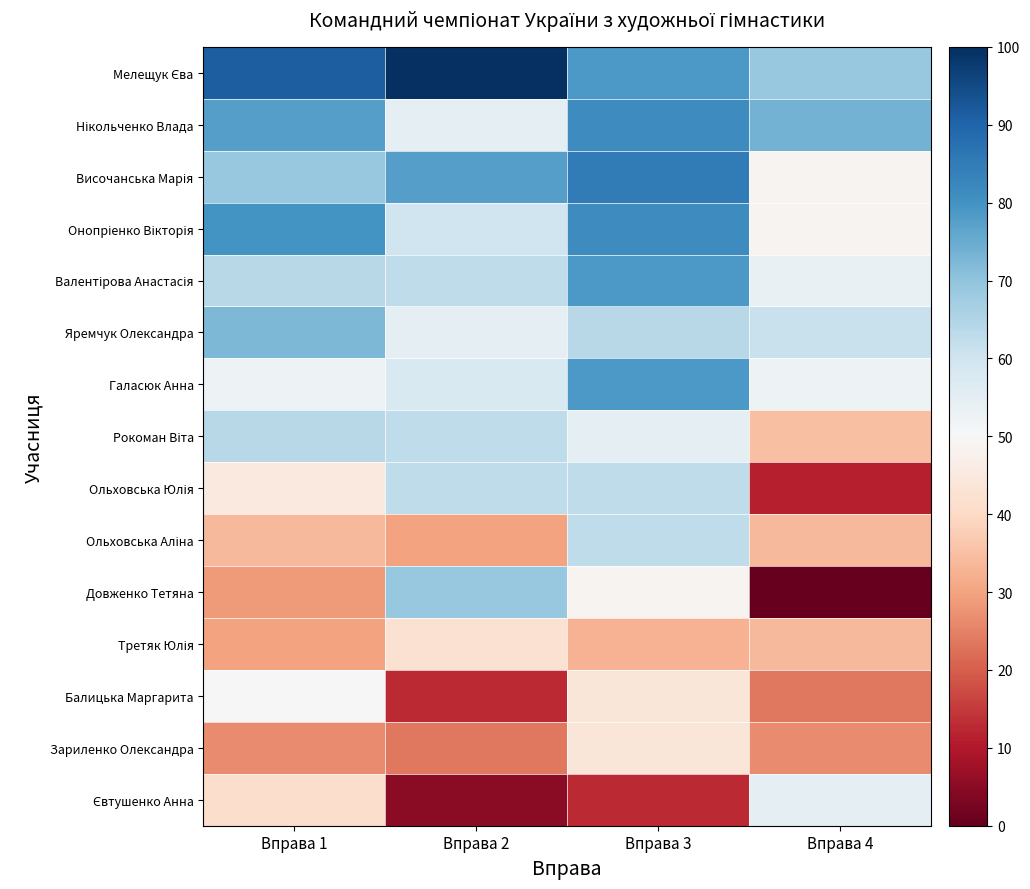

Which category has the lowest value across all series?

Вправа 4